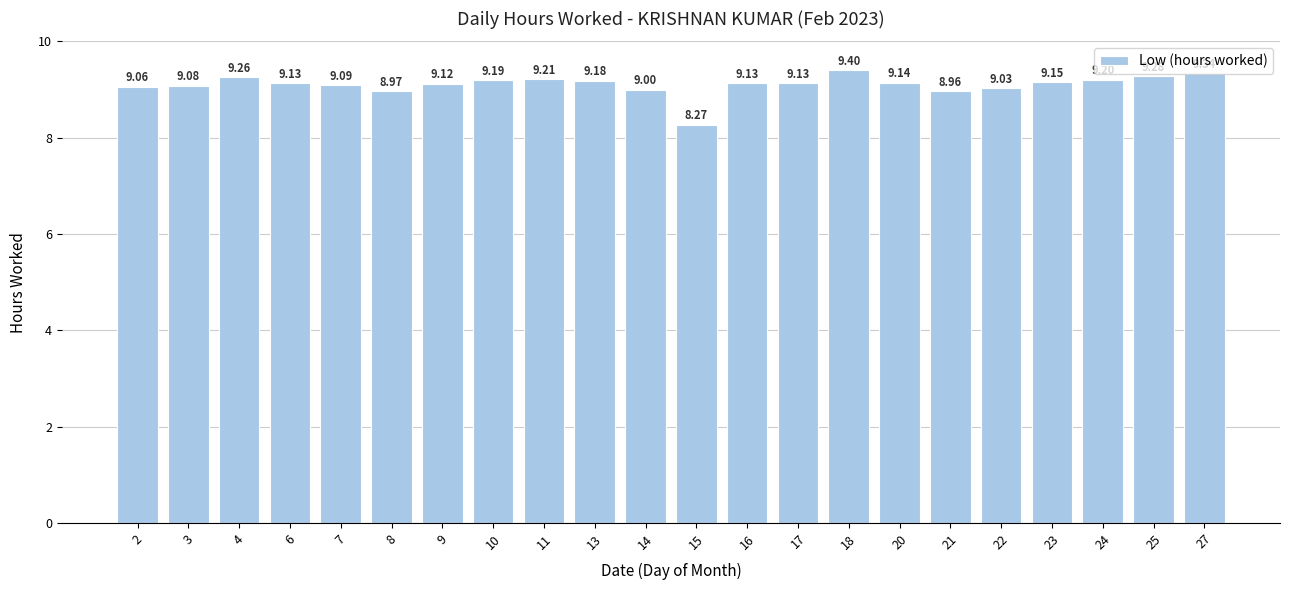

Between 9 and 15, which is larger?

9